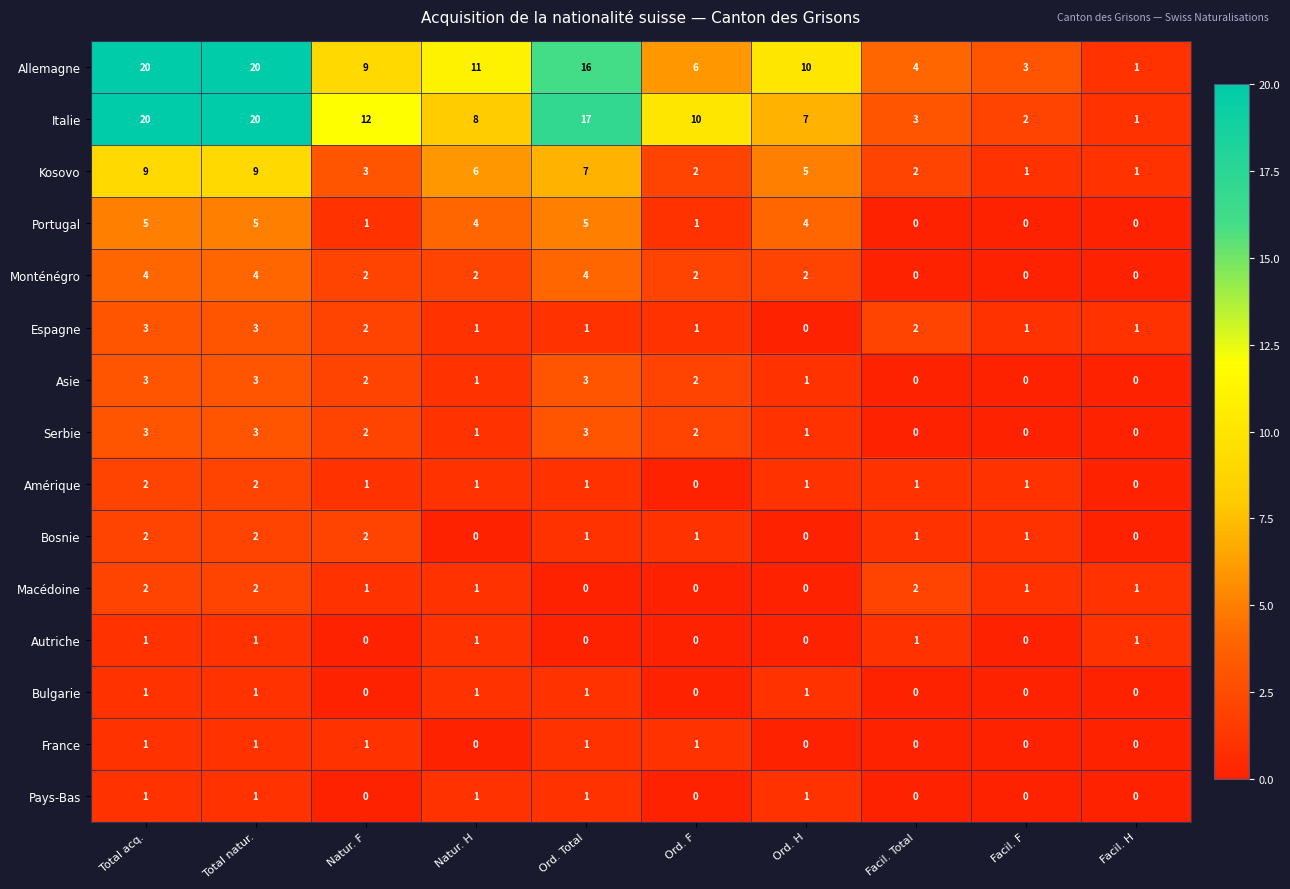

What is the spread (max minus min) of values at Ord. H?

10